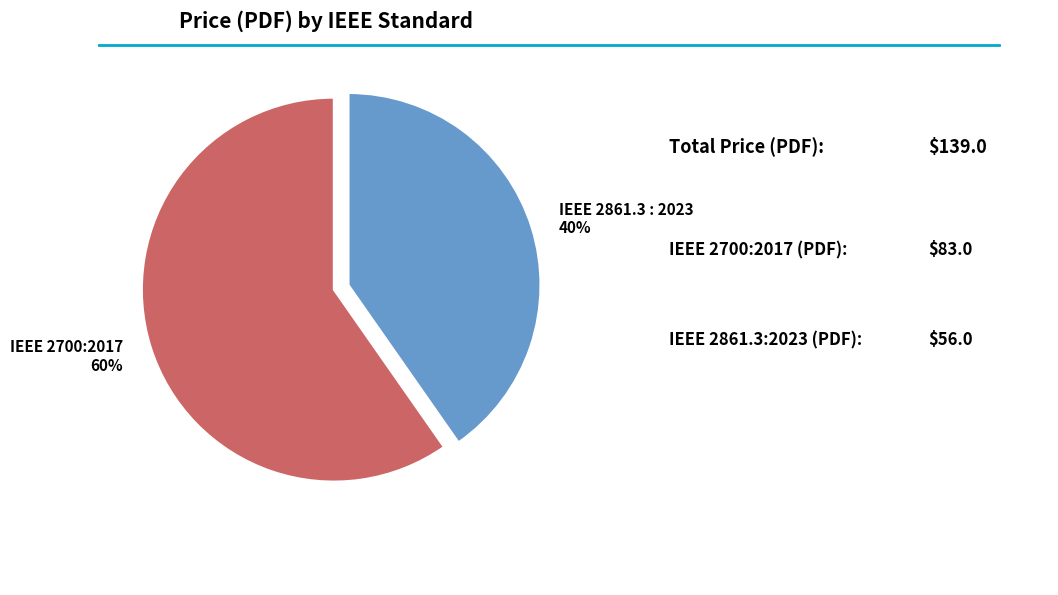

To the nearest percent, what percentage of the pie is IEEE 2861.3 : 2023?

40%